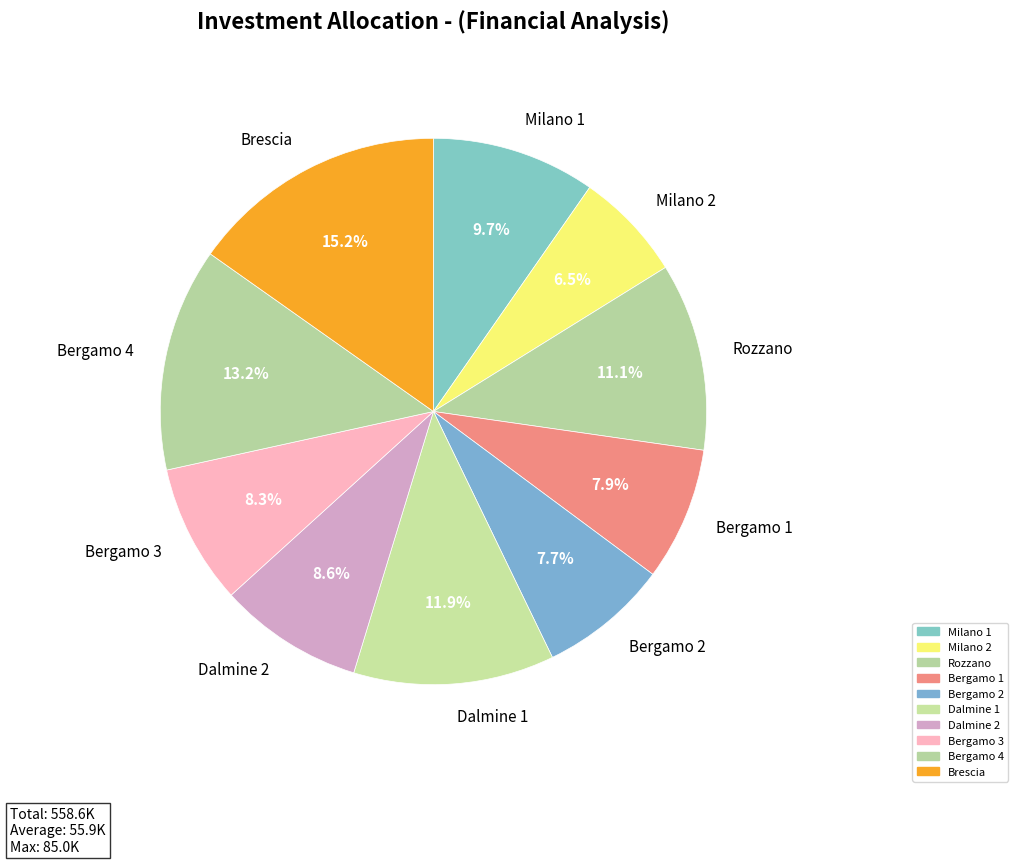

Do Milano 1 and Bergamo 2 together represent more than half of the pie?

No